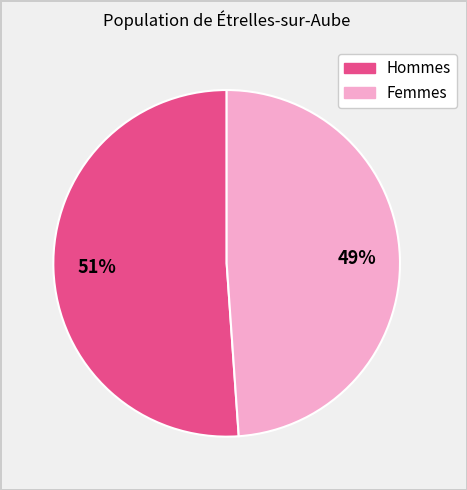

Is there a majority slice in this chart?

Yes